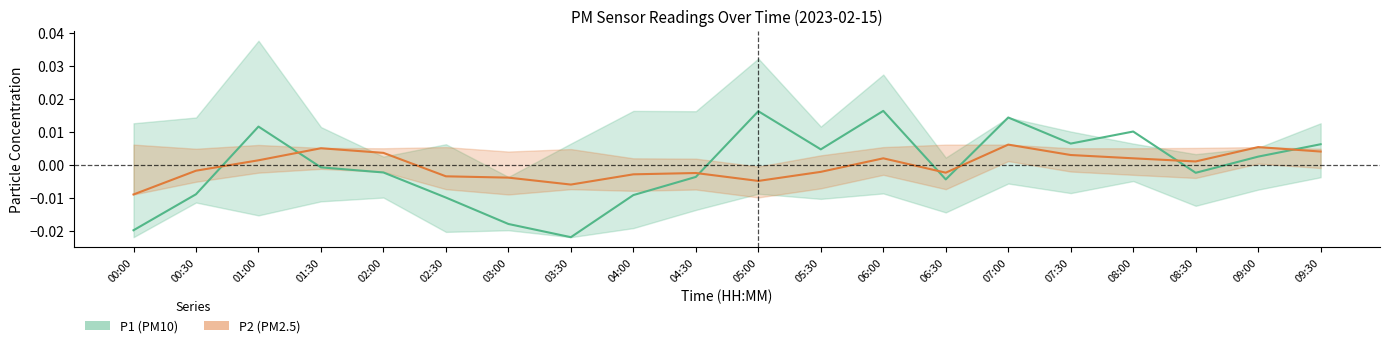

Which series has the largest range (max minus min)?

P1 (PM10)